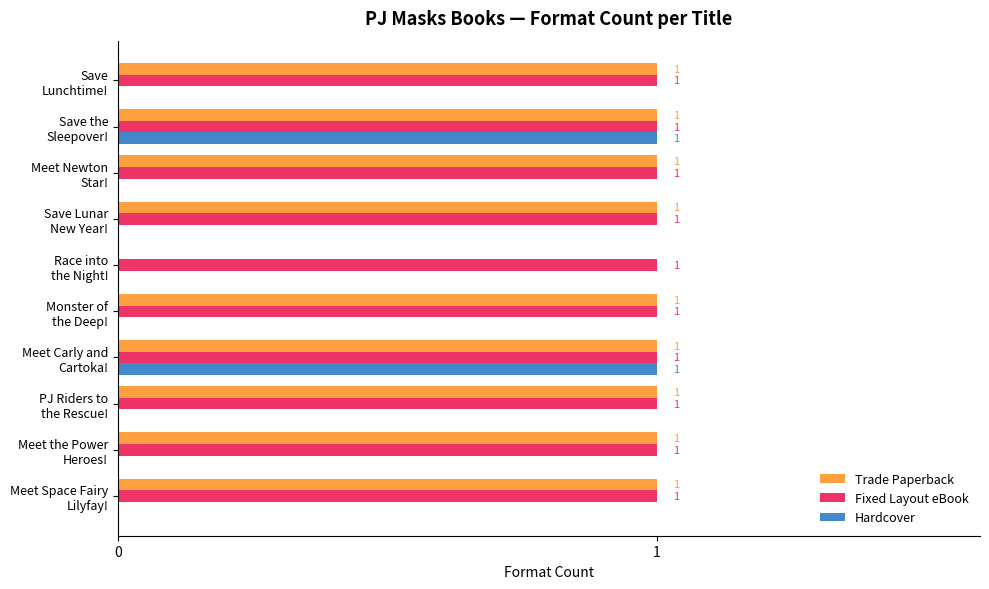

What is the sum of all Trade Paperback values?

9